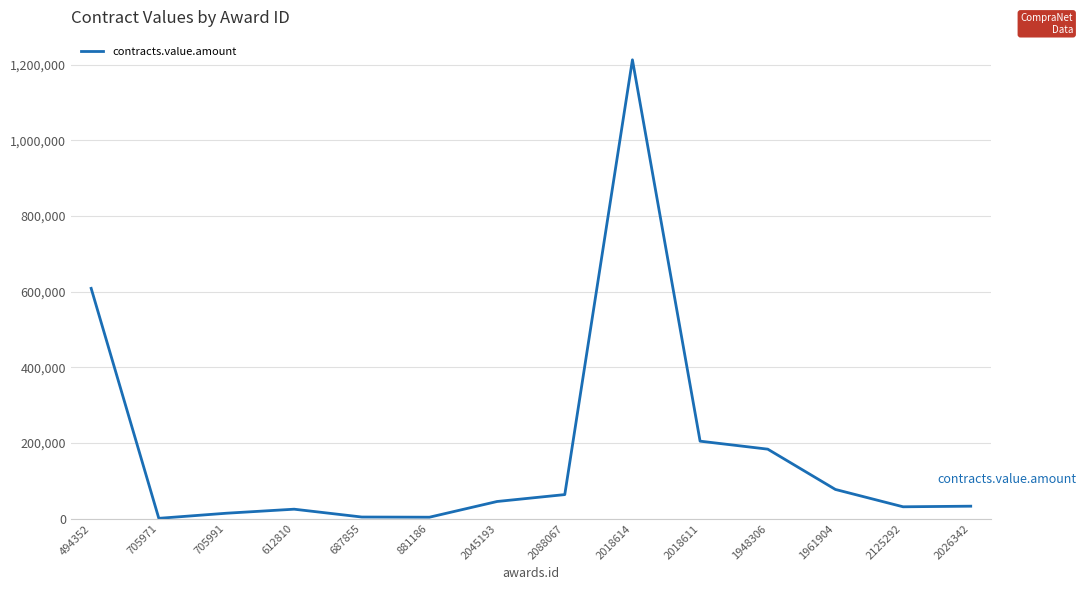

True or false: the data shows 33211.0 at 2026342.

True